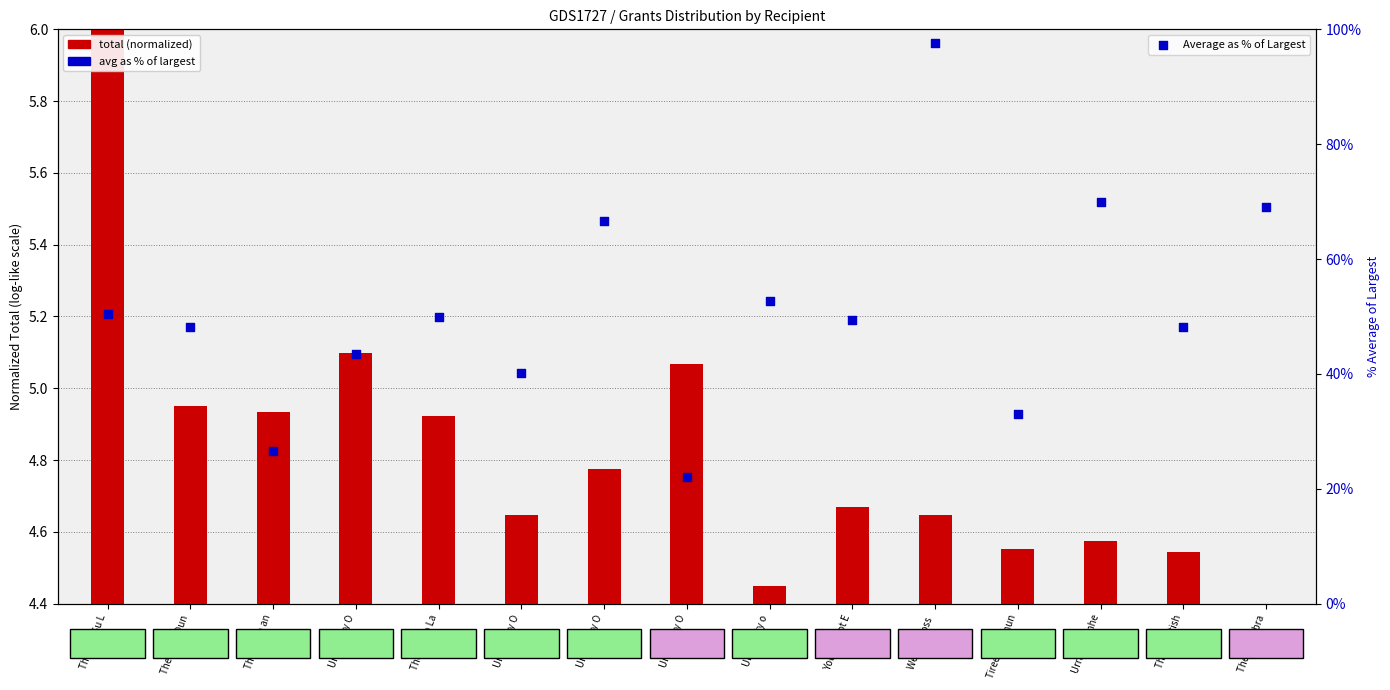

Is the value of Average as % of Largest at University O greater than the value of Total (normalized) at Theatar Obra?

Yes